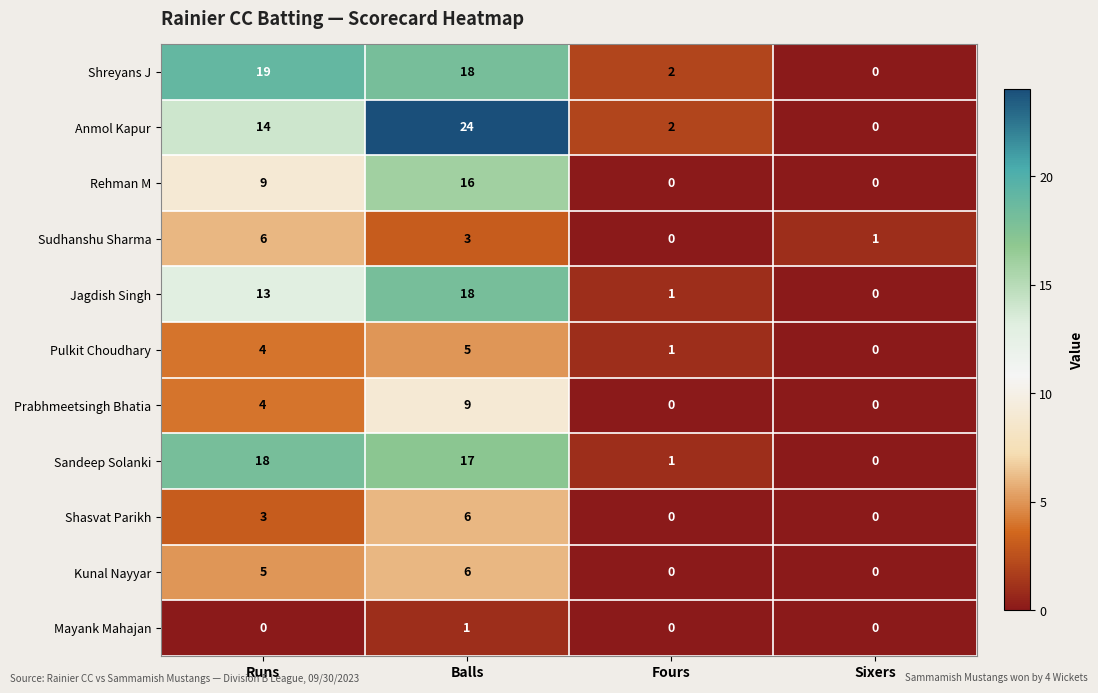

What is the total value across all series at Runs?

95